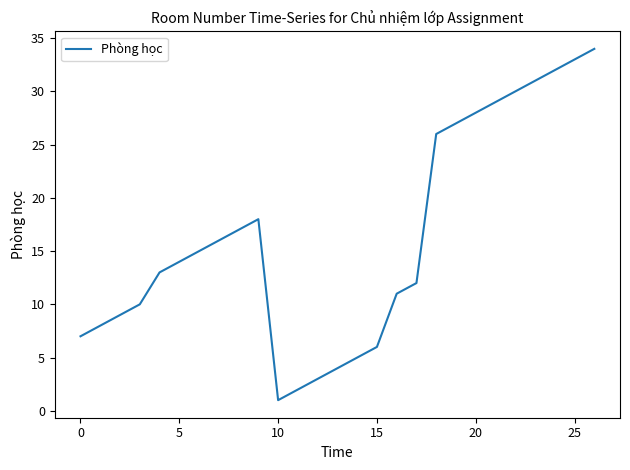

Reading right to left, transcribe all the data shown in this chart.

34	33	32	31	30	29	28	27	26	12	11	6	5	4	3	2	1	18	17	16	15	14	13	10	9	8	7